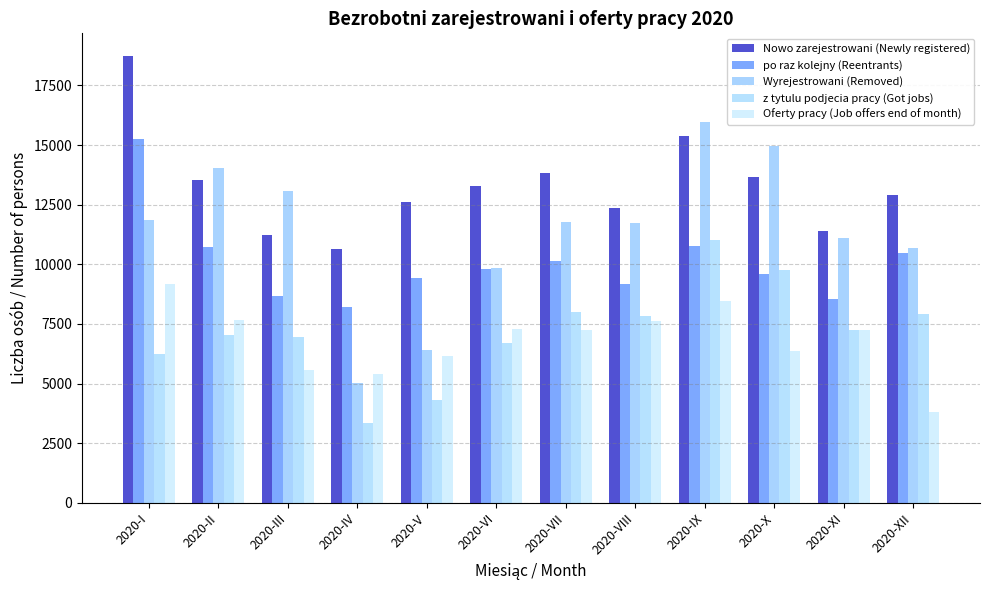

Which has a higher value, 2020-VI or 2020-III?

2020-VI